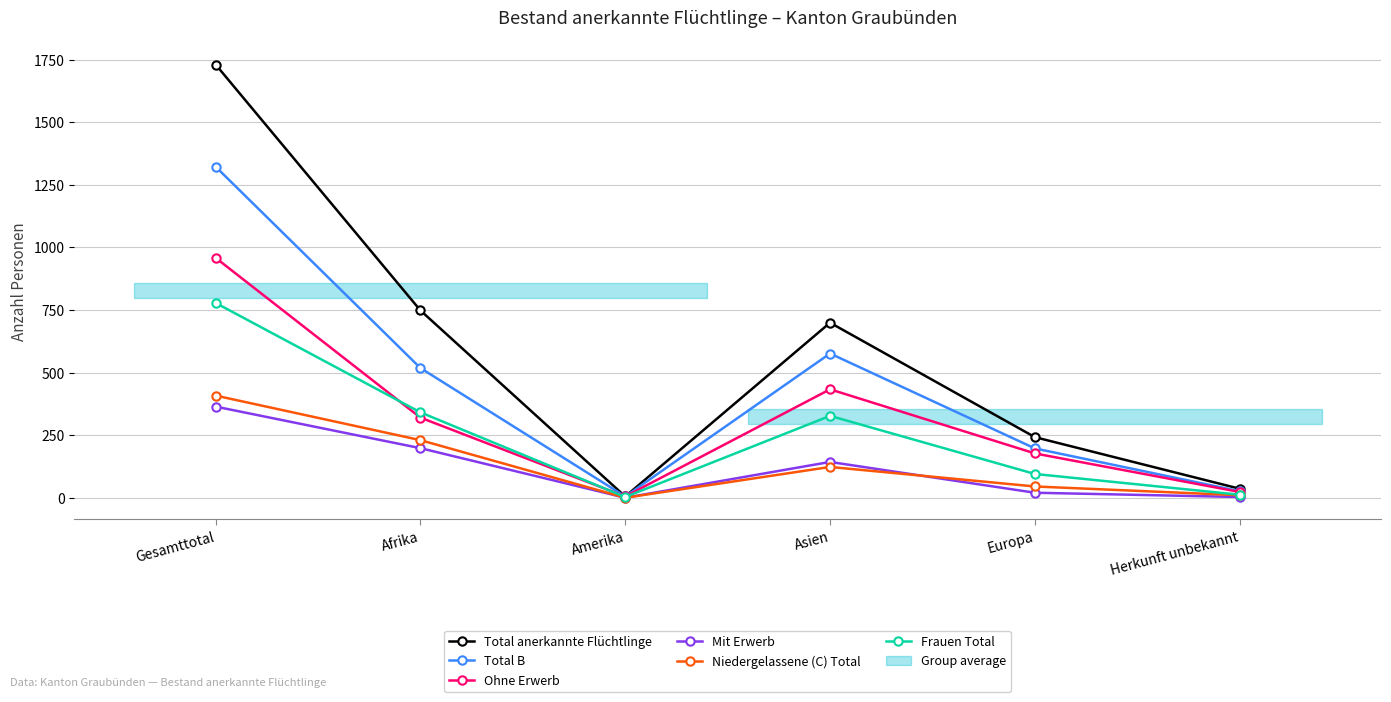

What is the label of the 2nd point from the left?

Afrika